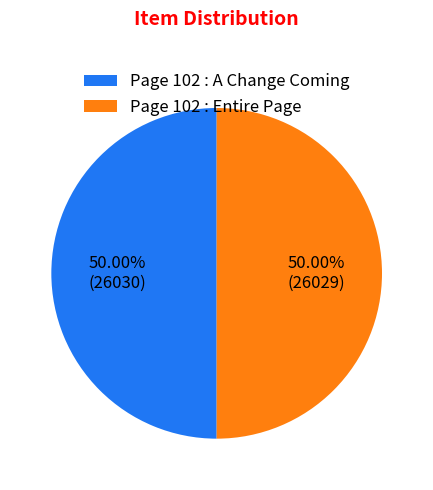

How many segments does this pie chart have?

2